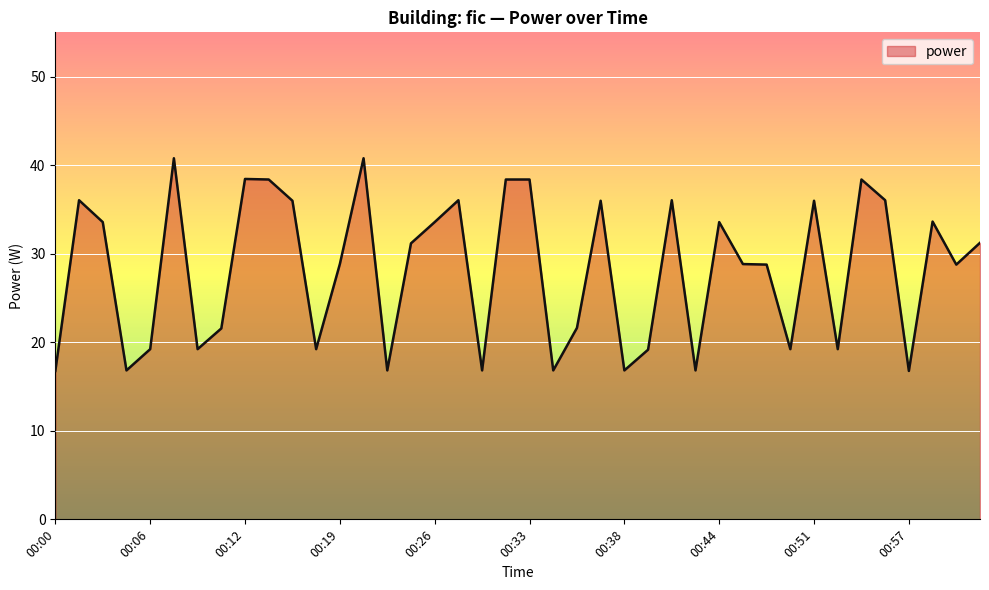

What is the difference between the maximum and minimum values?

24.0